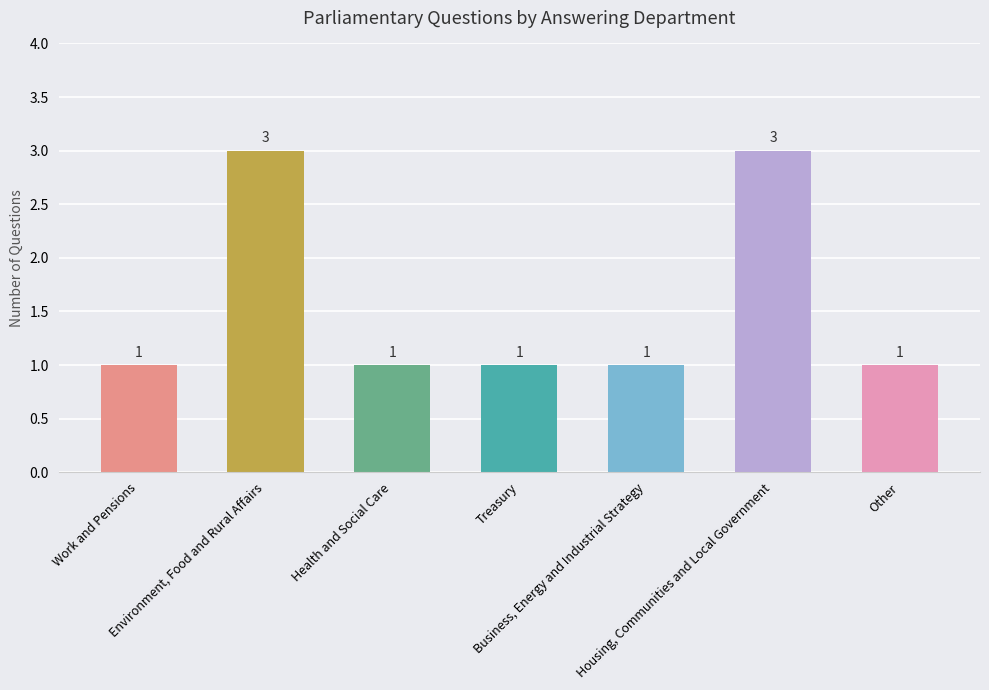

What is the smallest value displayed?

1